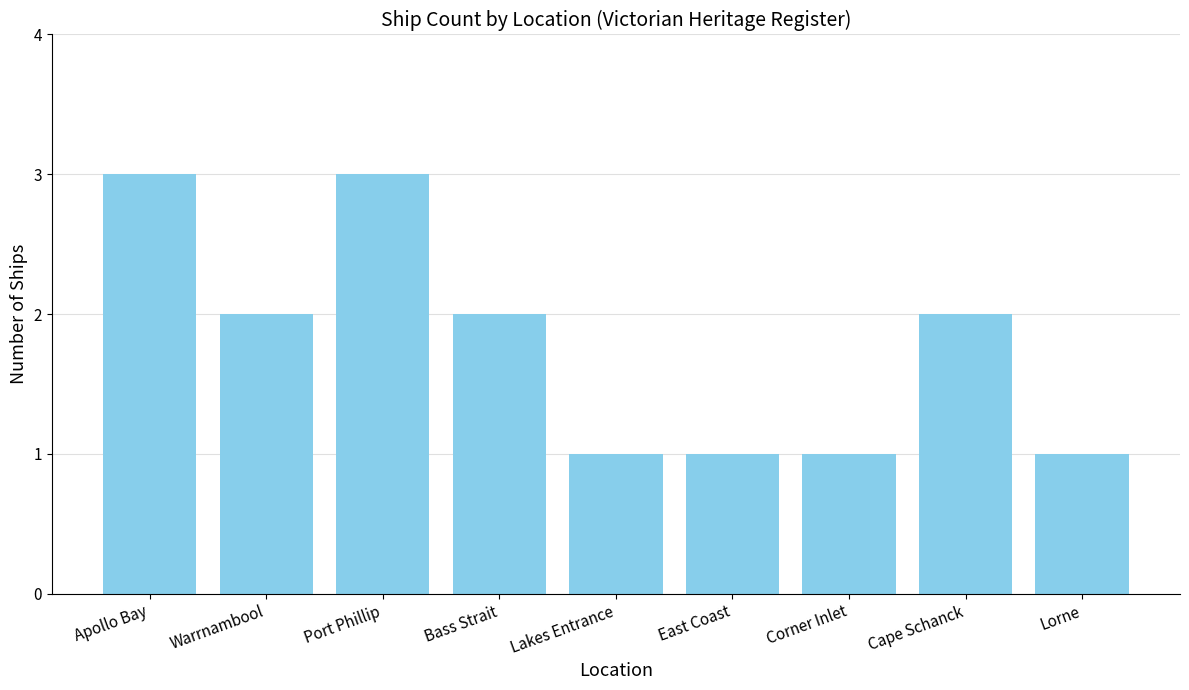

What is the sum of all values?

16